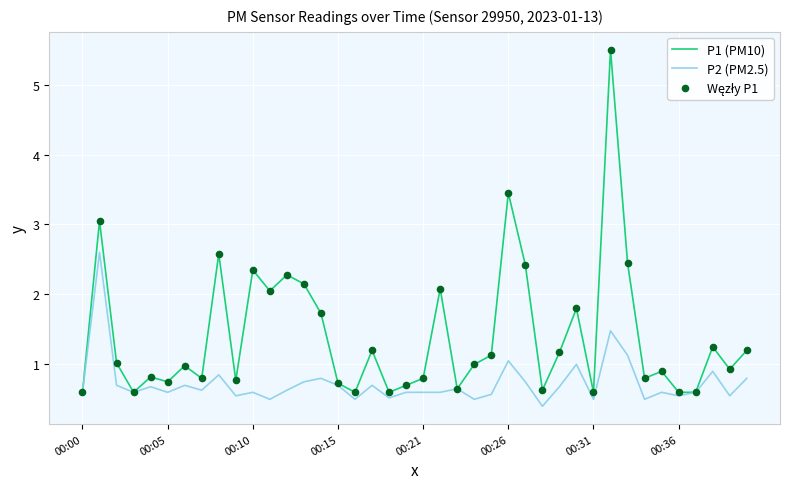

What is the maximum value shown in the chart?

5.5